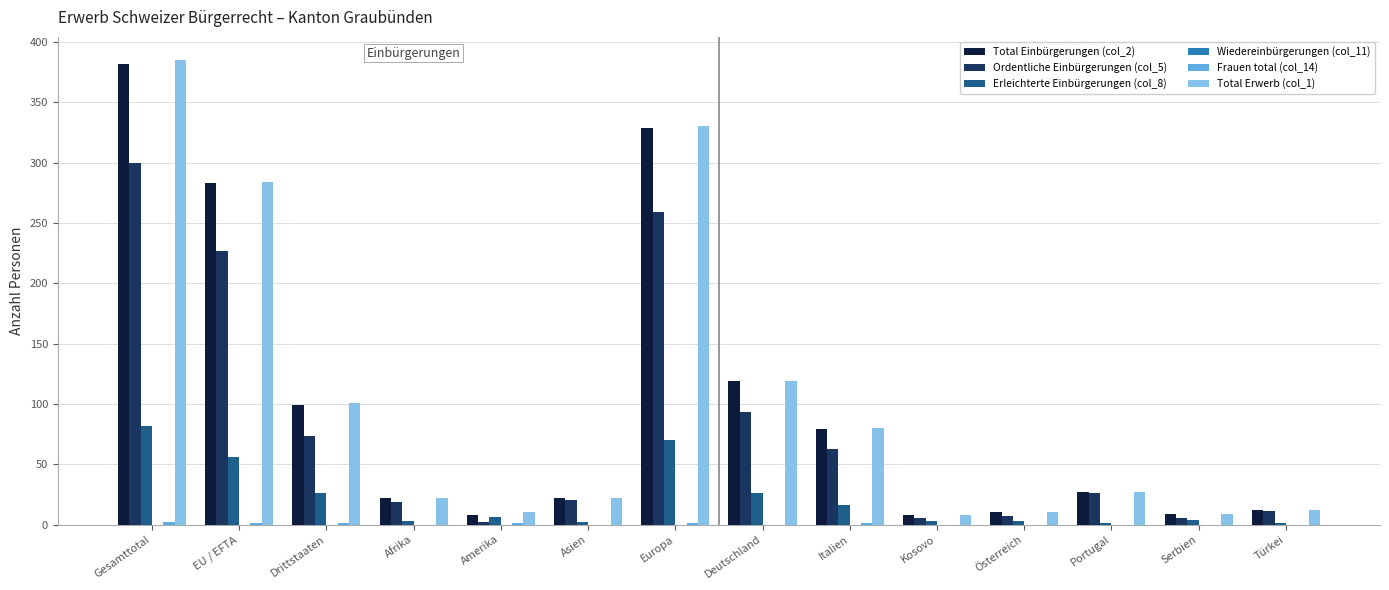

Is the value of Total Einbürgerungen (col_2) at Amerika greater than the value of Total Erwerb (col_1) at Portugal?

No